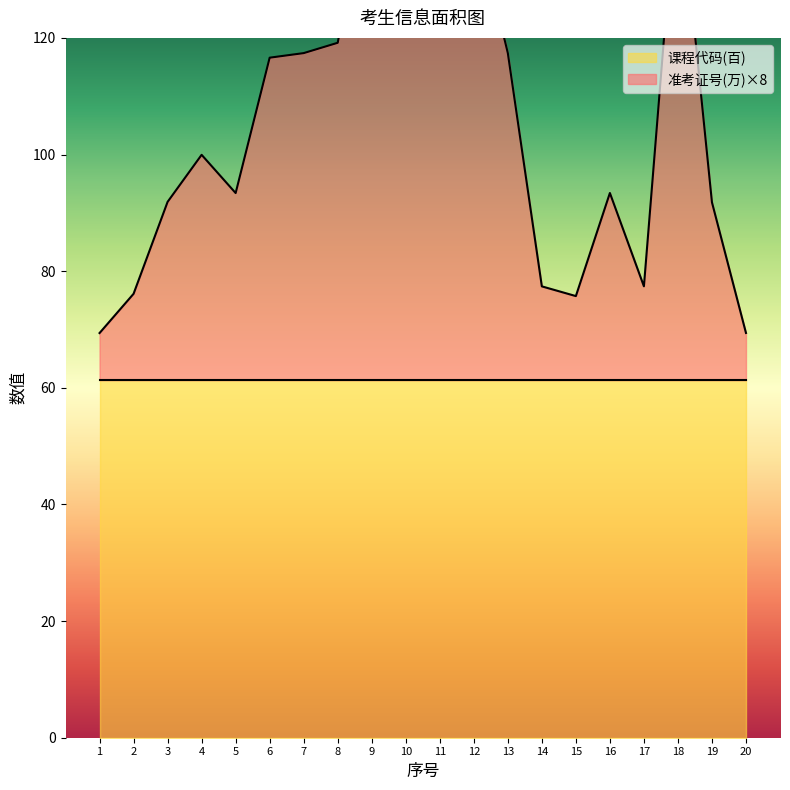

Rank the categories by value from highest to lowest.

18, 9, 12, 11, 10, 8, 13, 7, 6, 4, 16, 5, 3, 19, 17, 14, 2, 15, 20, 1